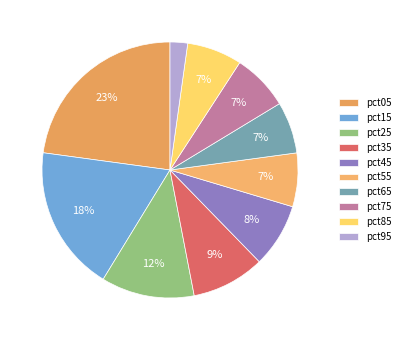

To the nearest percent, what is the difference between the pct85 and pct05 slice percentages?

16%